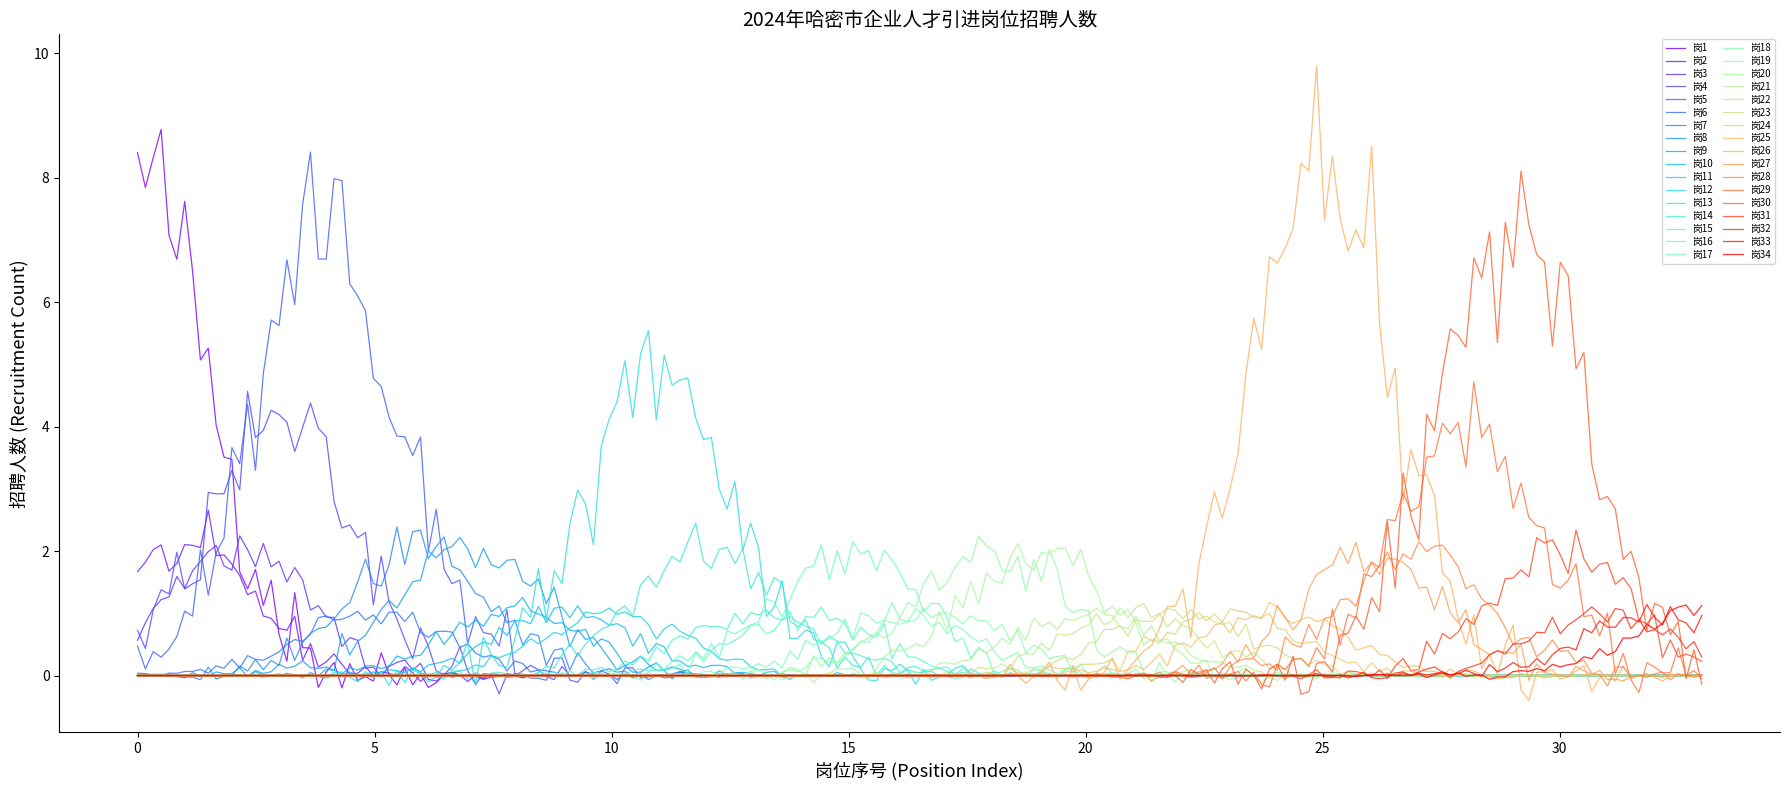

How many lines are shown in the chart?

34